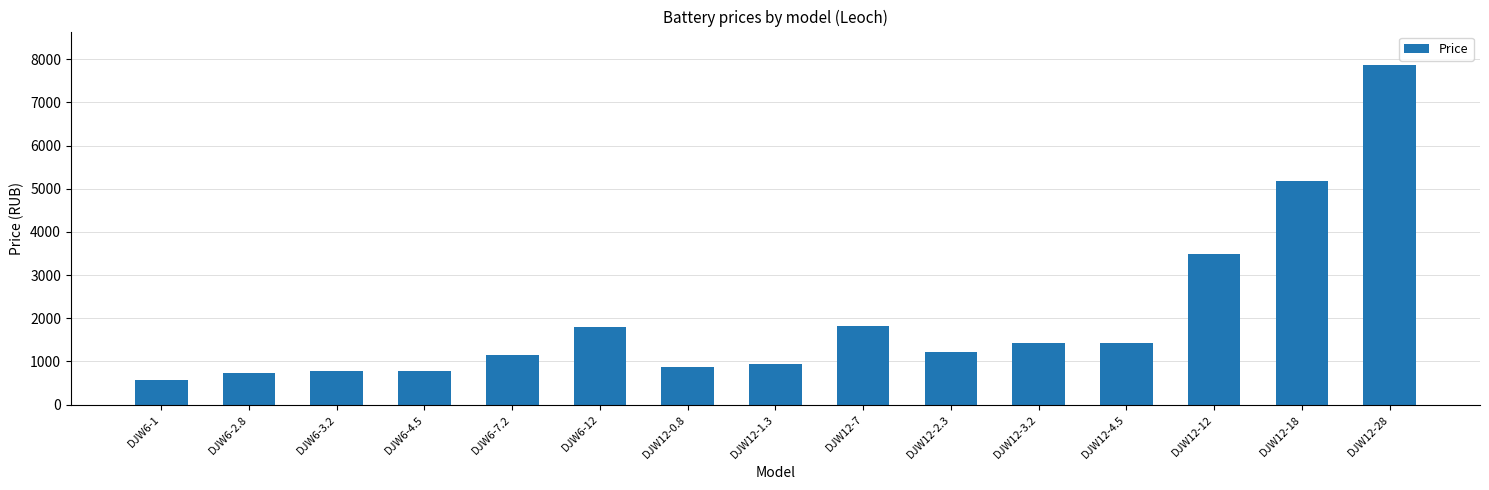

What is the label of the 9th bar from the left?

DJW12-7